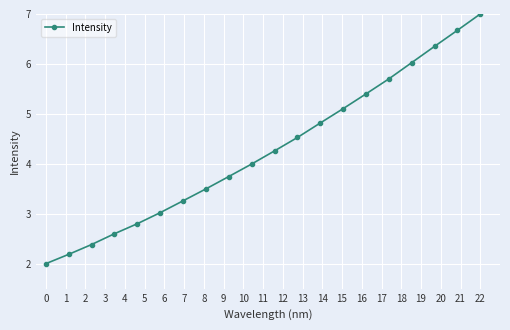

What is the minimum value shown in the chart?

2.0